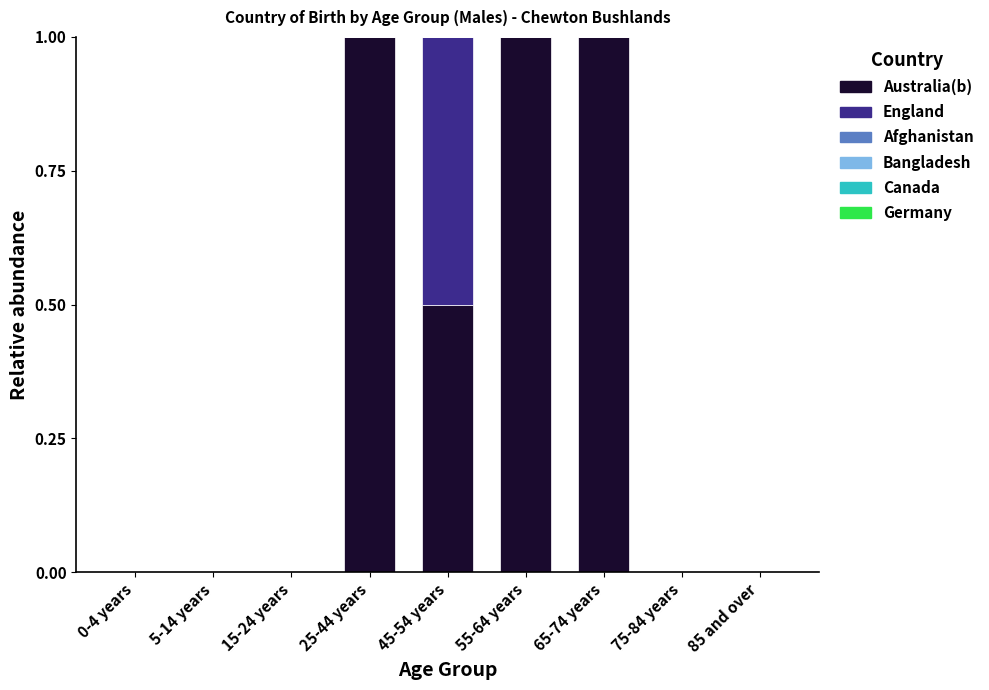

How many series are shown in this chart?

2